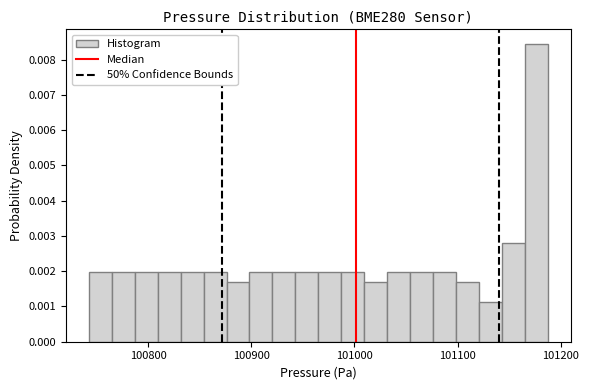

Around what value on the x-axis is the tallest bar? Give the approximate position of its centre, as read against the axis.

101180